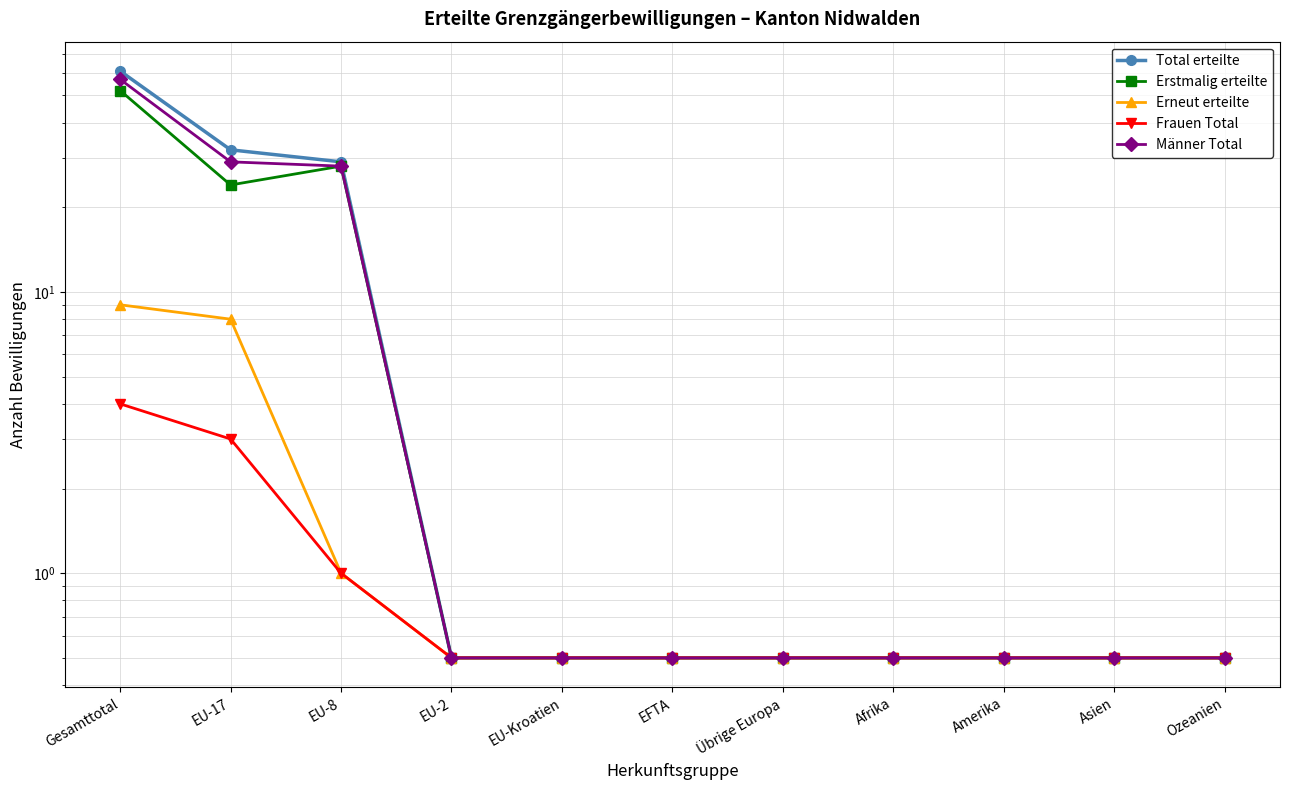

Rank the categories by Männer Total value from highest to lowest.

Gesamttotal, EU-17, EU-8, EU-2, EU-Kroatien, EFTA, Übrige Europa, Afrika, Amerika, Asien, Ozeanien